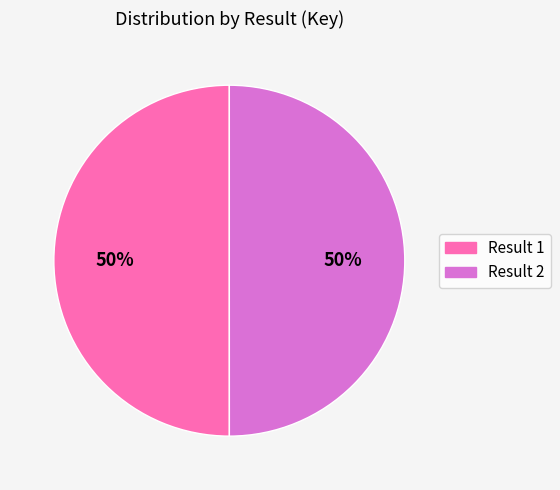

To the nearest percent, what is the average slice percentage?

50%